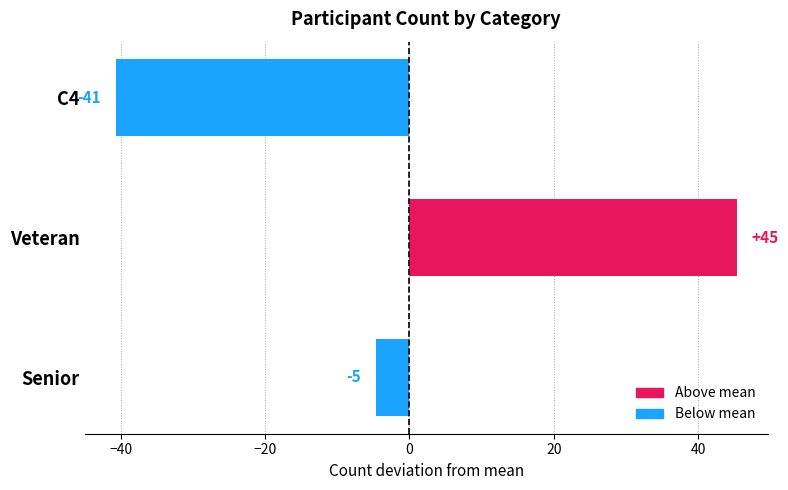

How many bars are there in total?

3